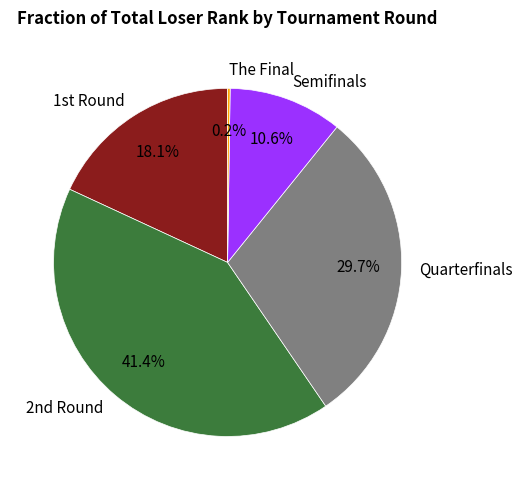

Is Semifinals the majority of the pie?

No